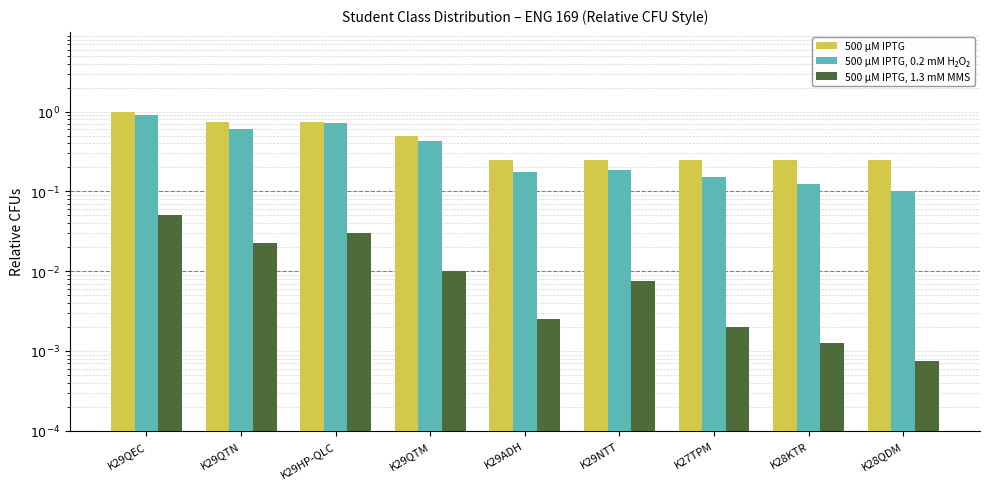

Reading right to left, what are all the values shown in this chart?

500 µM IPTG: 0.2	0.2	0.2	0.2	0.2	0.5	0.8	0.8	1.0
500 µM IPTG, 0.2 mM H₂O₂: 0.1	0.1	0.1	0.2	0.2	0.4	0.7	0.6	0.9
500 µM IPTG, 1.3 mM MMS: 0.0	0.0	0.0	0.0	0.0	0.0	0.0	0.0	0.1